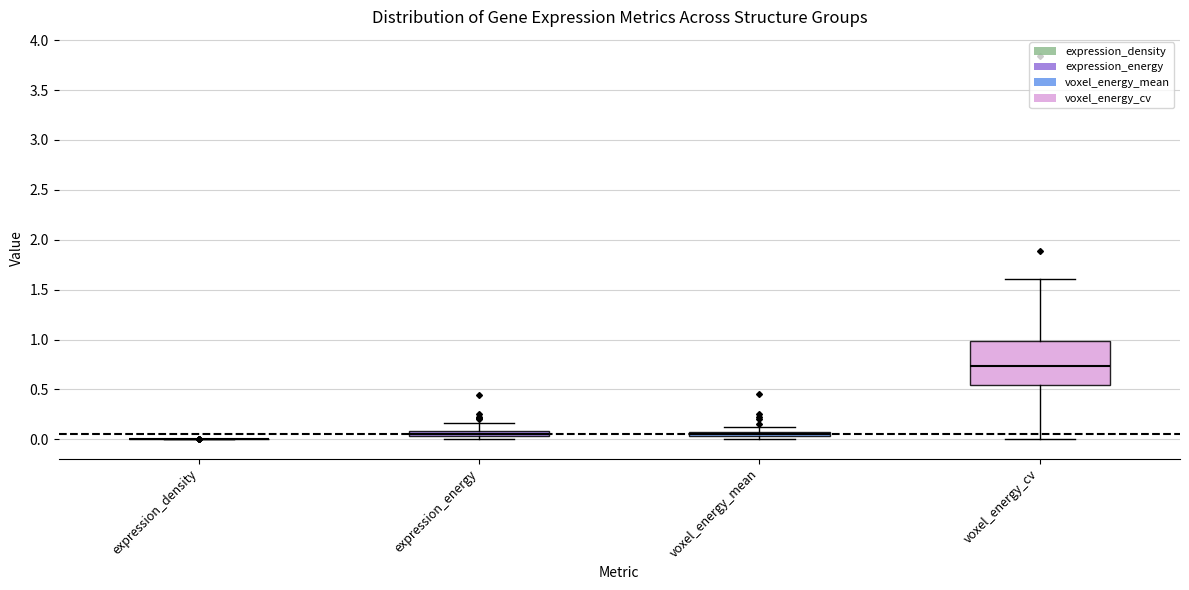

Comparing the boxes themselves (not the whiskers), which one is the tallest?

voxel_energy_cv